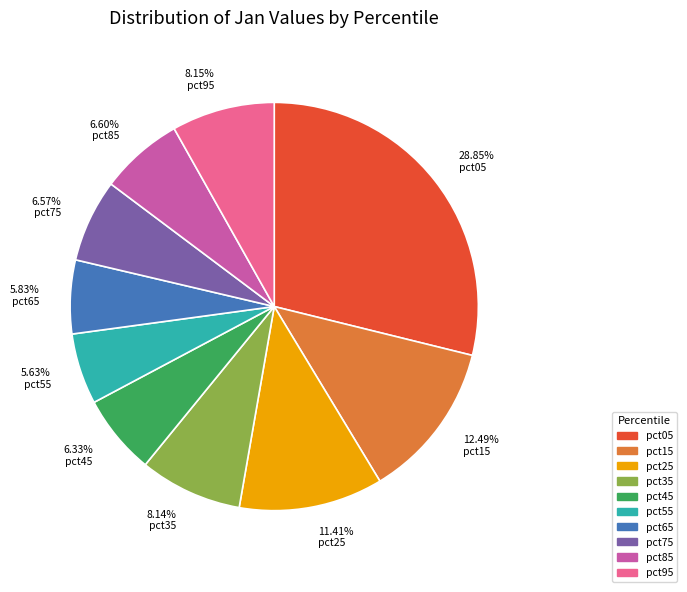

Between 8.15% pct95 and 12.49% pct15, which is larger?

12.49% pct15